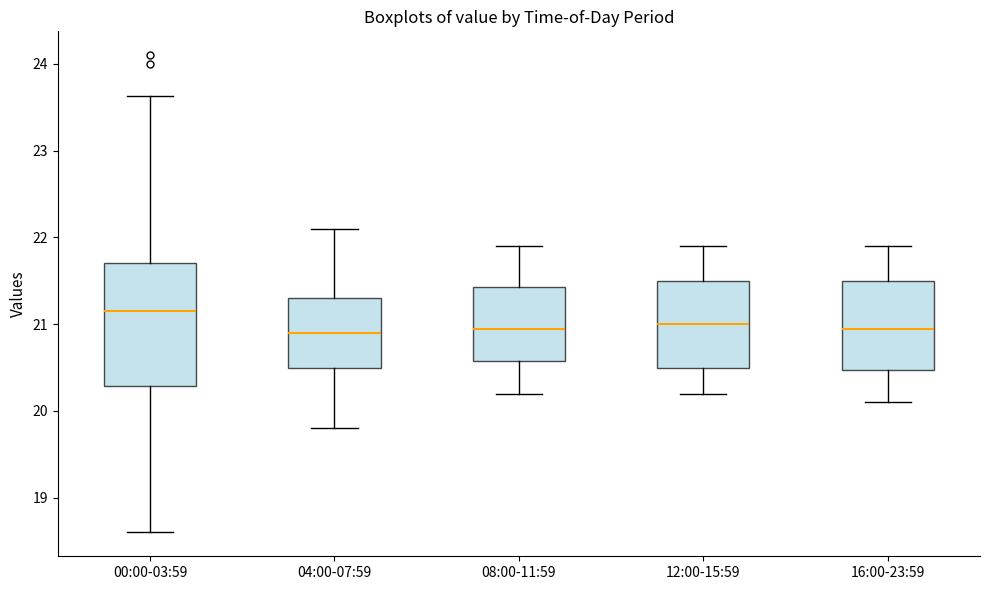

Which box is the tallest, from its lower edge to its upper edge?

00:00-03:59